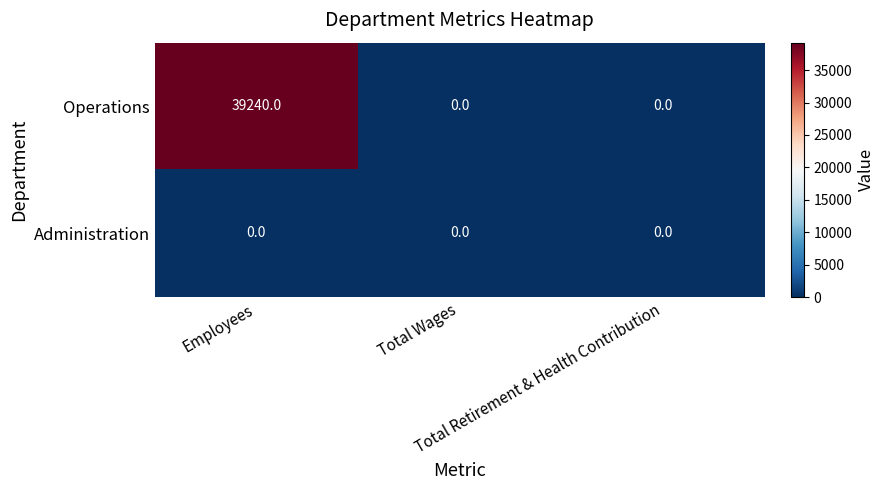

How many Operations values are between 0 and 39240?

3